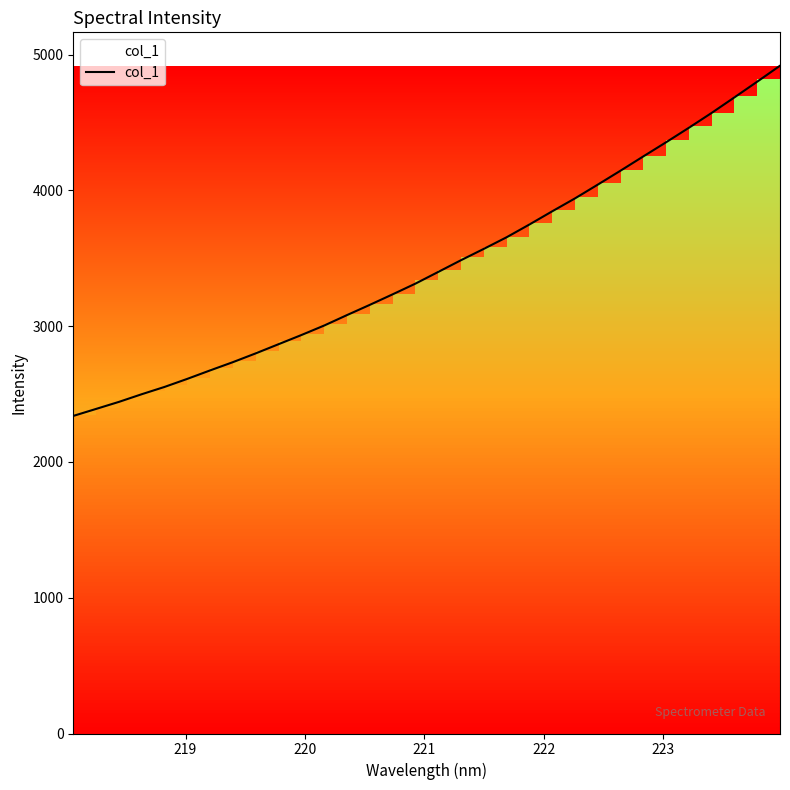

What is the smallest value displayed?

2338.8